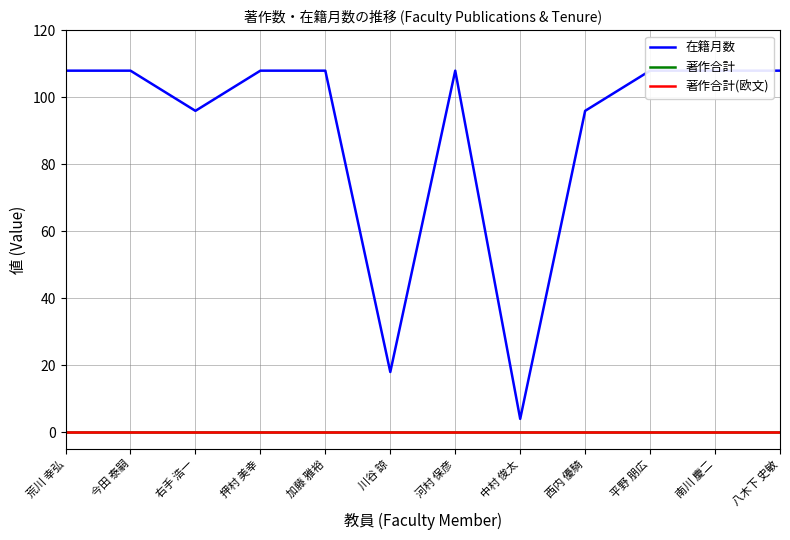

Is the value of 著作合計 at 中村 俊太 greater than the value of 著作合計(欧文) at 加藤 雅裕?

No